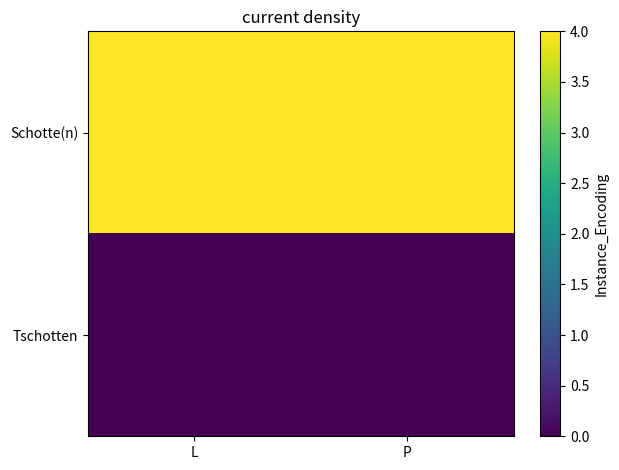

What is the total value across all series at L?

4